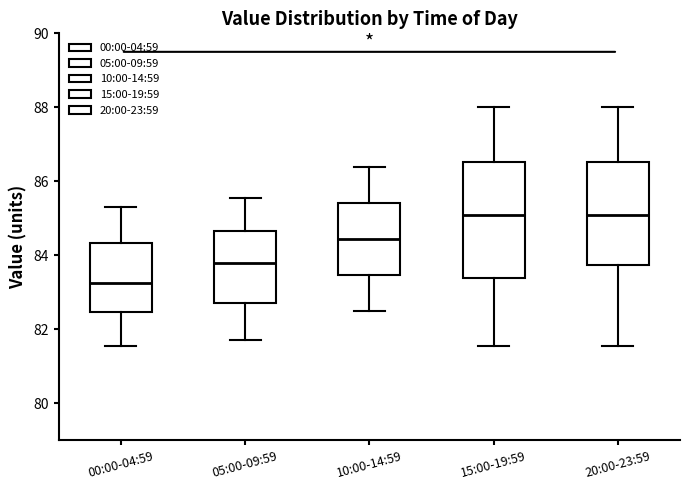

Which box is the tallest, from its lower edge to its upper edge?

15:00-19:59